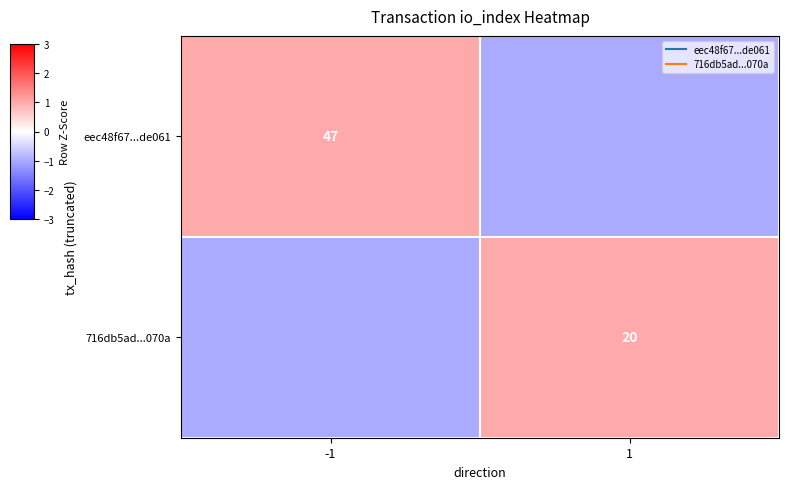

At which category does the chart reach its minimum across all series?

1